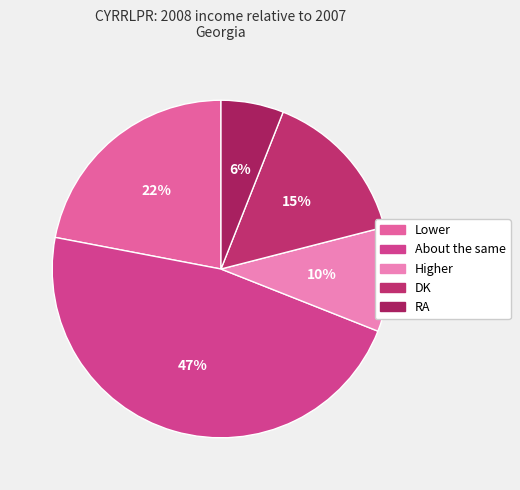

Combined, what portion of the pie is About the same and Lower?

69.0%